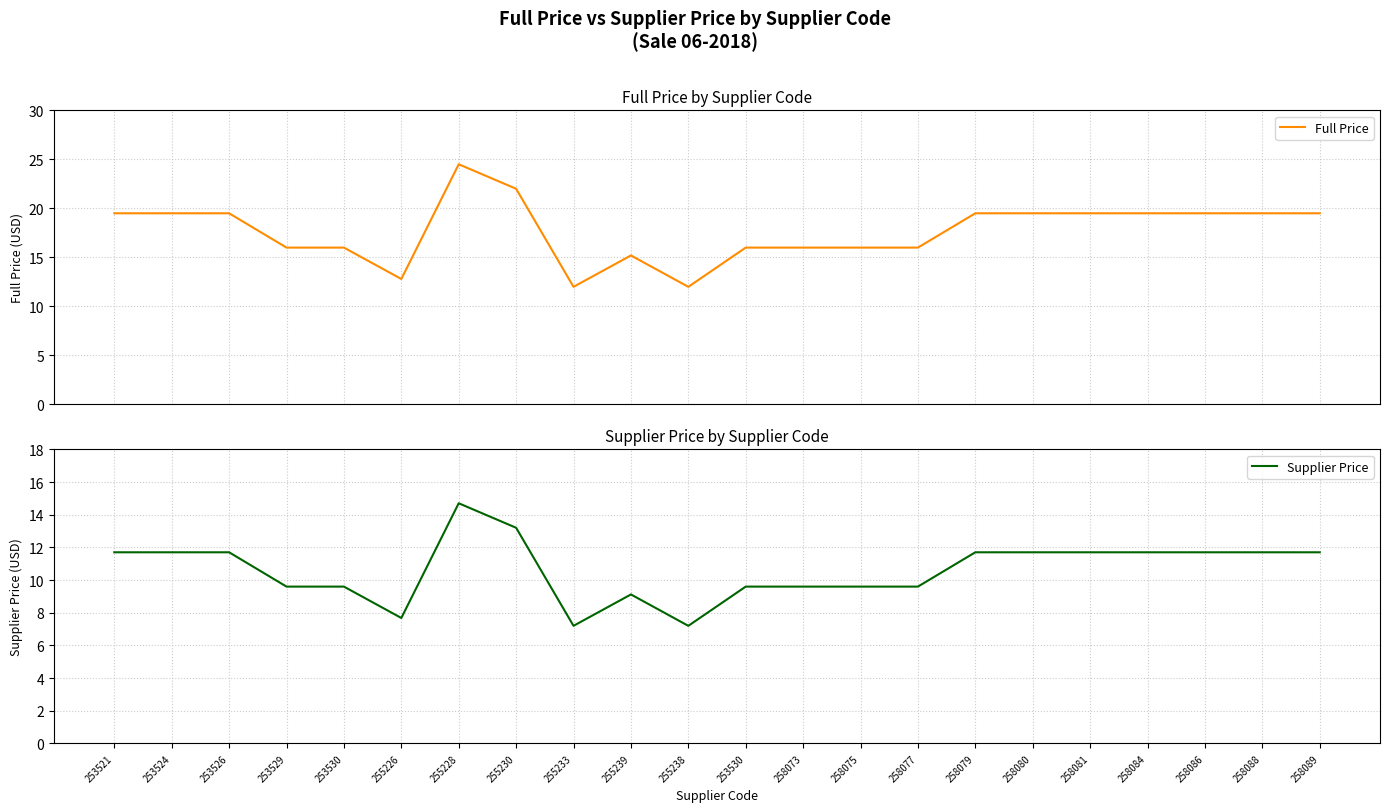

At which category is the sum across all series the highest?

255228